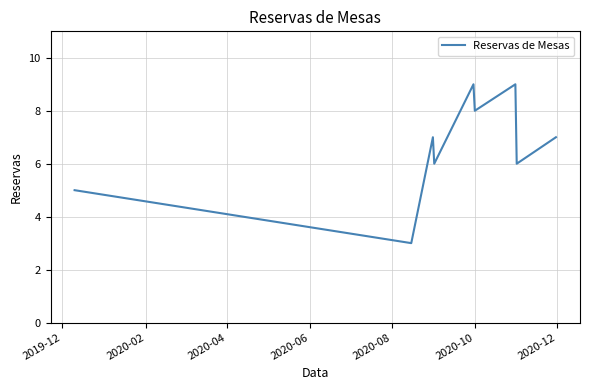

What is the smallest value displayed?

3